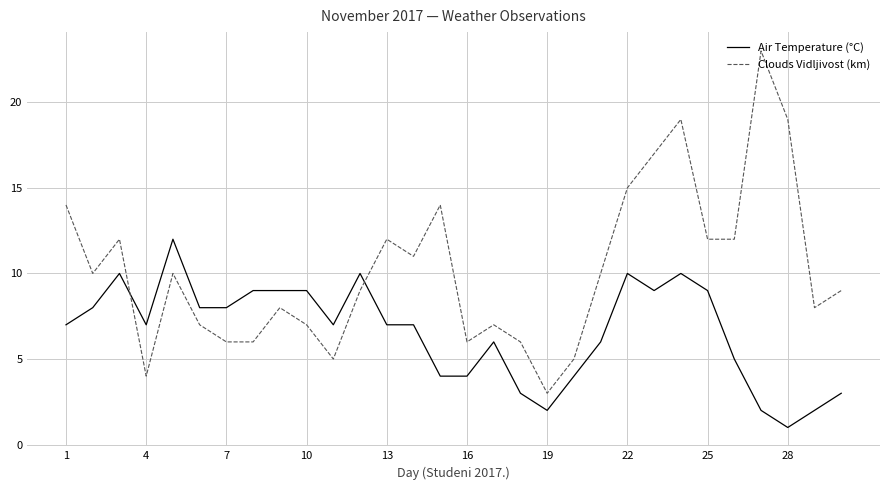

Which series has the largest range (max minus min)?

Clouds Vidljivost (km)